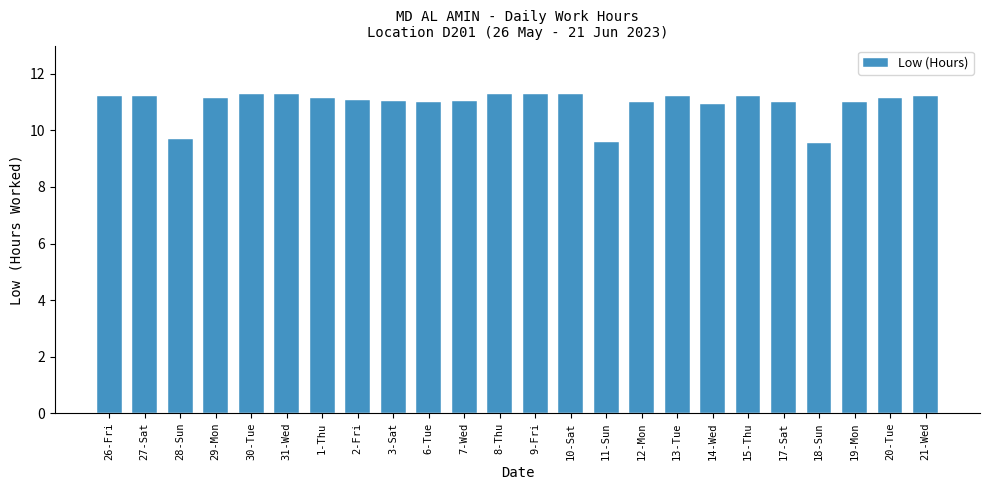

Count the number of categories in the chart.

24